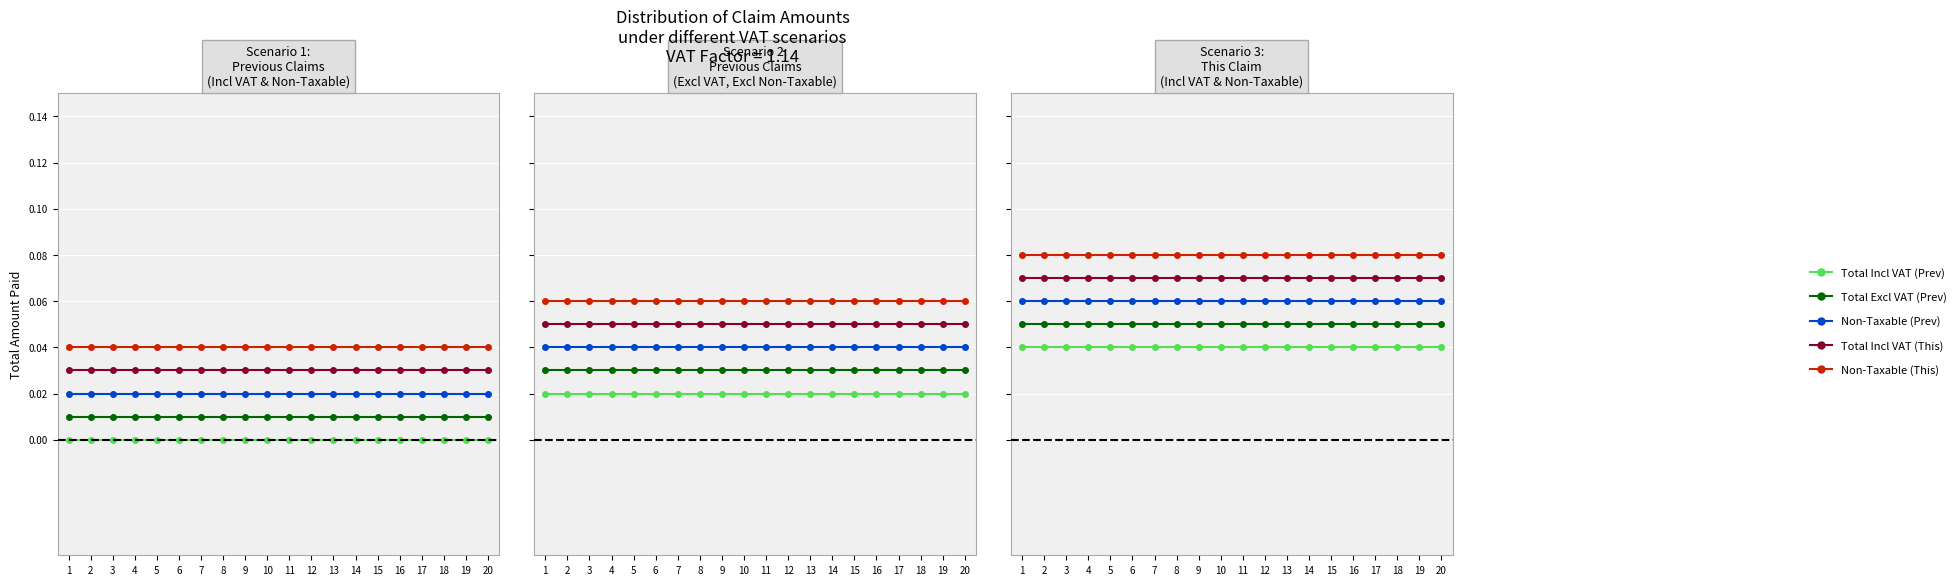

The Non-Taxable (This) series shows 0.0 at 20. True or false?

False